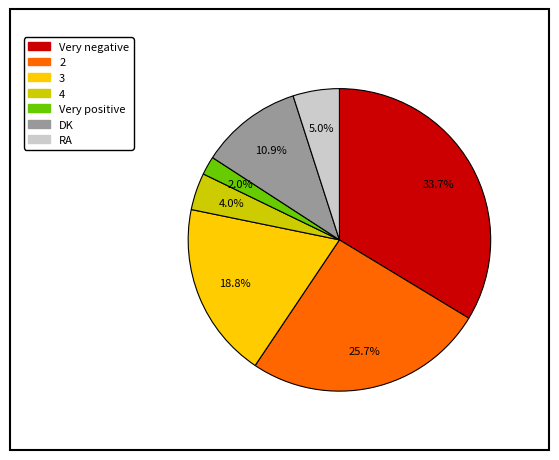

Approximately how many times larger is the value at DK compared to 2?

0.4